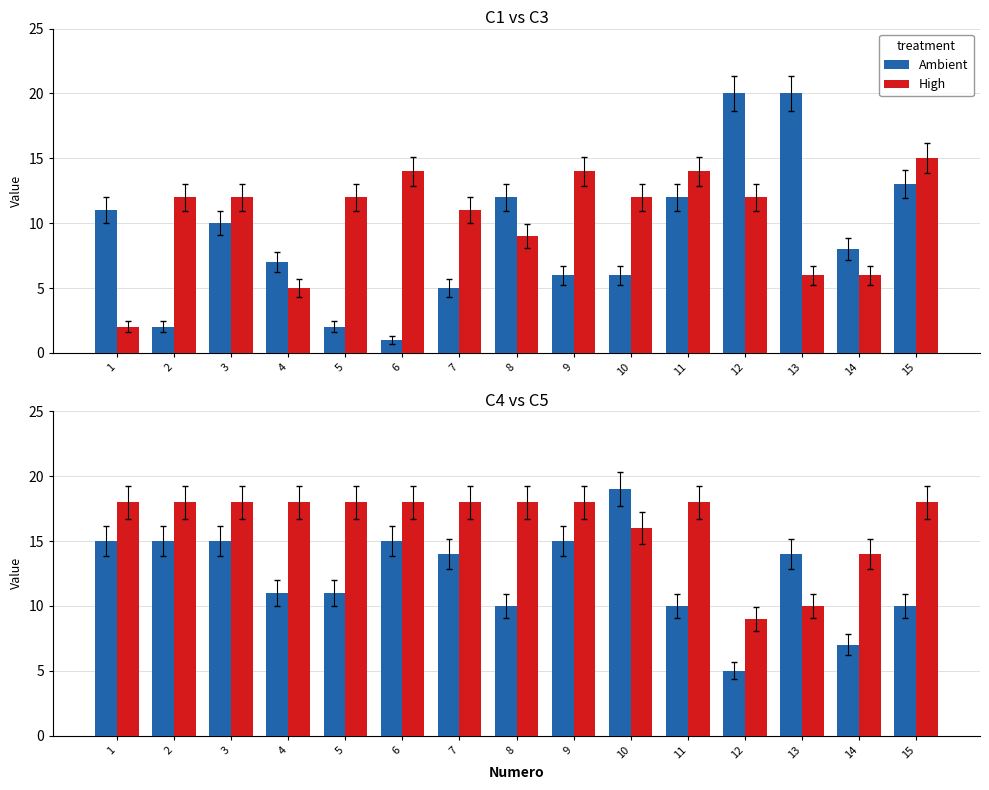

Rank the categories by High value from lowest to highest.

12, 13, 14, 10, 1, 2, 3, 4, 5, 6, 7, 8, 9, 11, 15